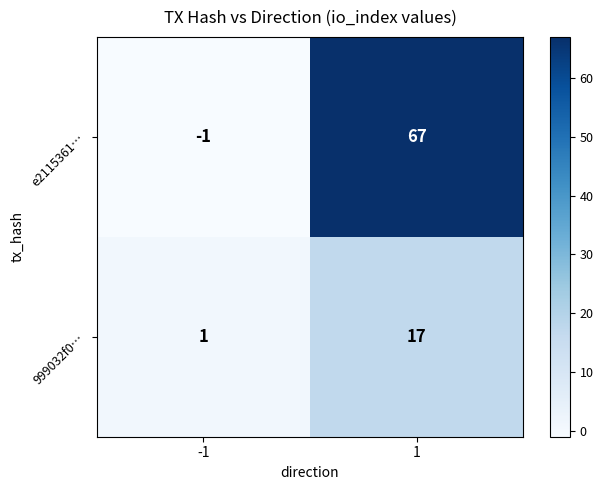

What value does the 999032f0… series have at 1, to the nearest 5?

15